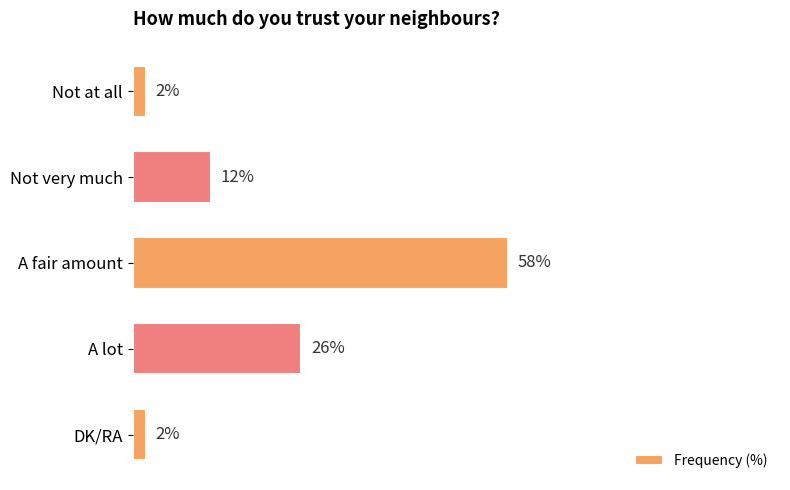

Between A lot and Not very much, which is larger?

A lot